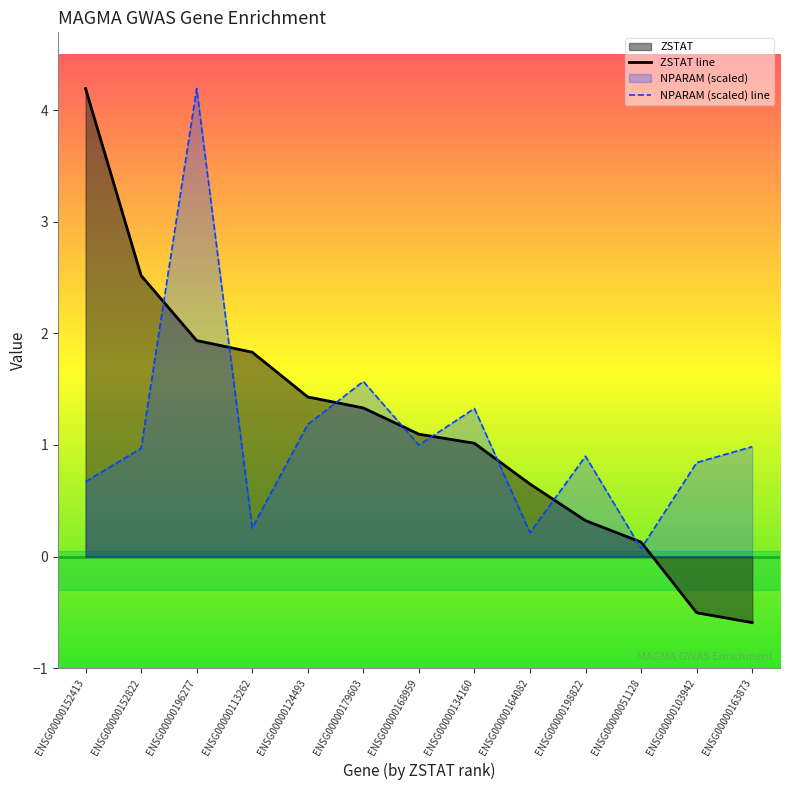

Does the chart have visible grid lines?

No